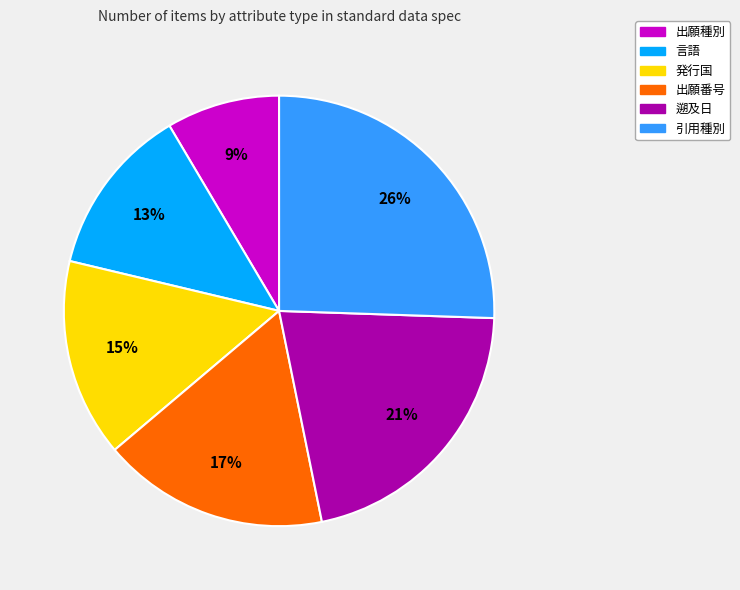

How many segments does this pie chart have?

6